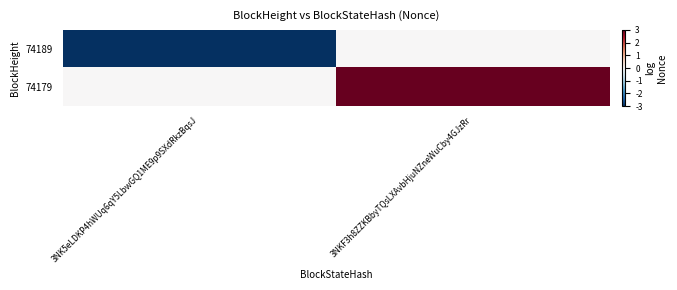

Rank the series at 3NKF3h8ZZKBbyTQsLXAvbHjuNZneWuCby4GJzRr from lowest to highest value.

74189, 74179